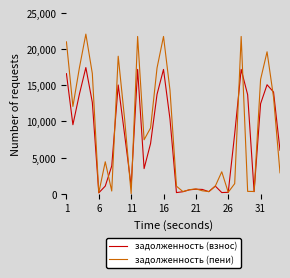

Rank the series by their maximum value, from lowest to highest.

задолженность (взнос), задолженность (пени)